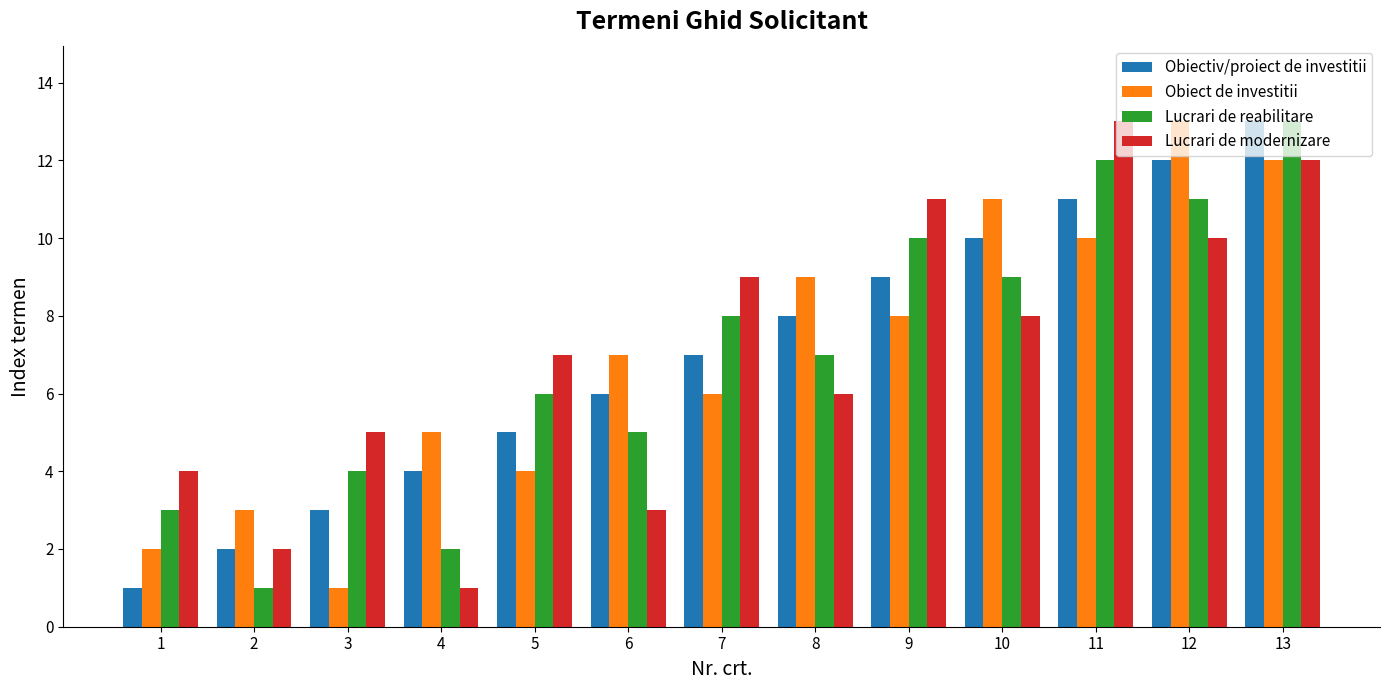

Reading left to right, transcribe all the data shown in this chart.

Obiectiv/proiect de investitii: 1=1	2=2	3=3	4=4	5=5	6=6	7=7	8=8	9=9	10=10	11=11	12=12	13=13
Obiect de investitii: 1=2	2=3	3=1	4=5	5=4	6=7	7=6	8=9	9=8	10=11	11=10	12=13	13=12
Lucrari de reabilitare: 1=3	2=1	3=4	4=2	5=6	6=5	7=8	8=7	9=10	10=9	11=12	12=11	13=13
Lucrari de modernizare: 1=4	2=2	3=5	4=1	5=7	6=3	7=9	8=6	9=11	10=8	11=13	12=10	13=12